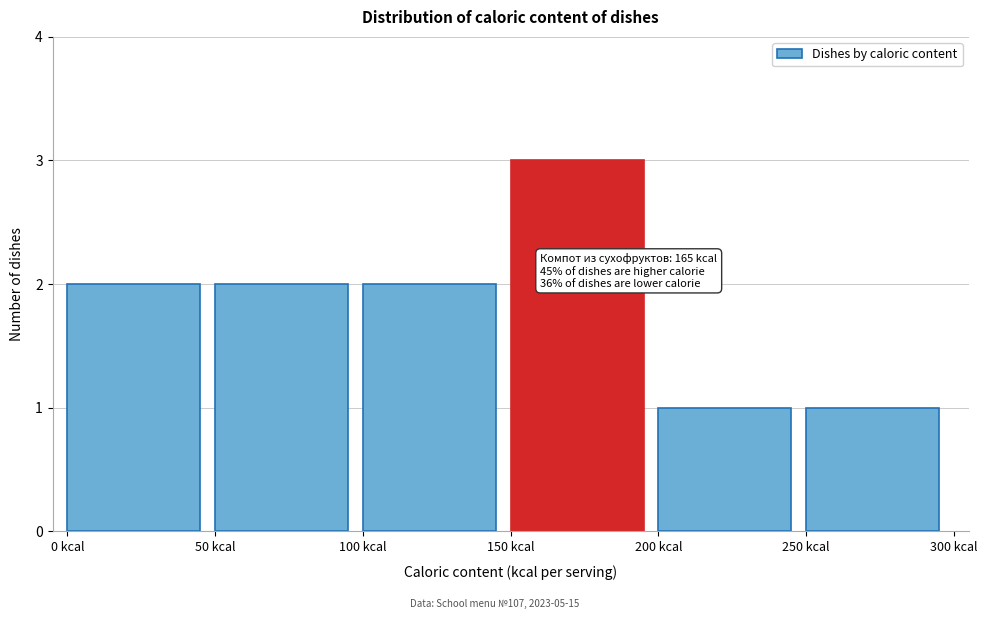

Which range on the x-axis has the tallest bar?

150 to 200